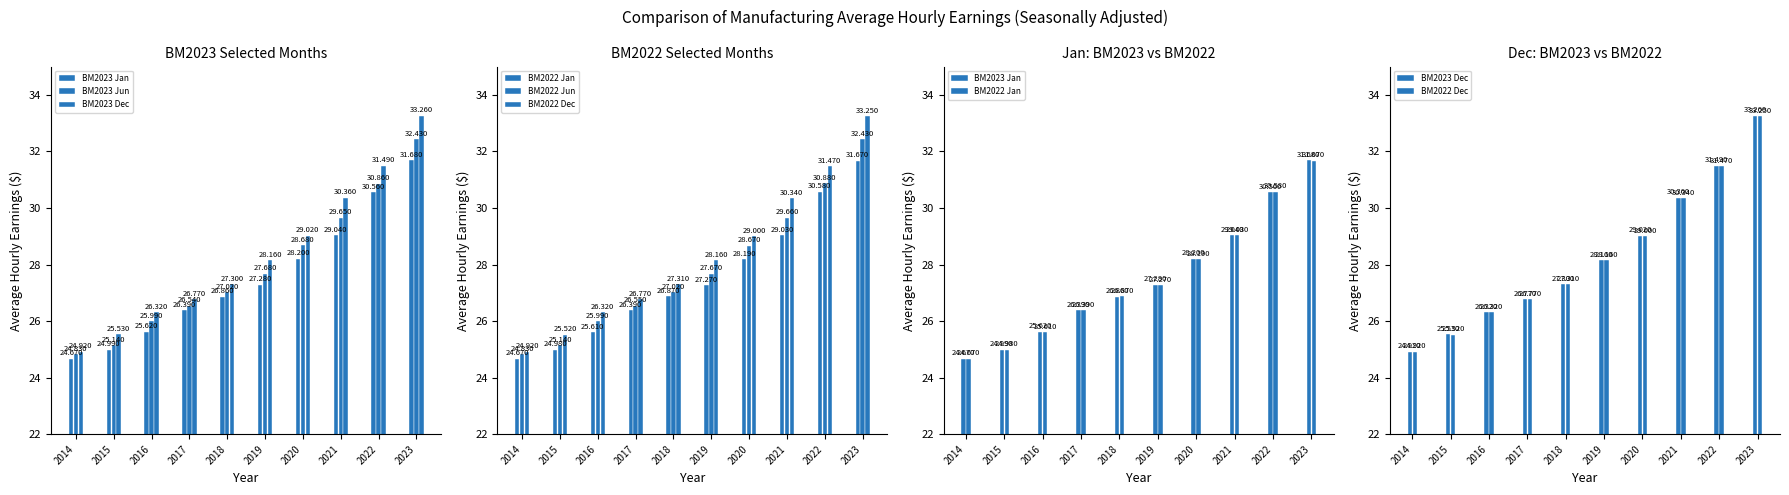

What is the maximum value shown in the chart?

33.3